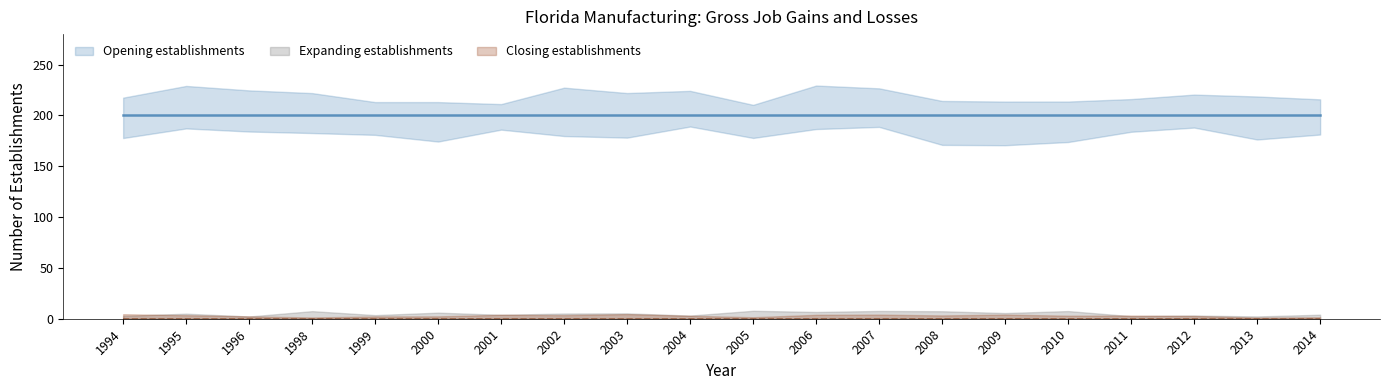

True or false: Opening establishments has more than 1 interior local peaks.

False